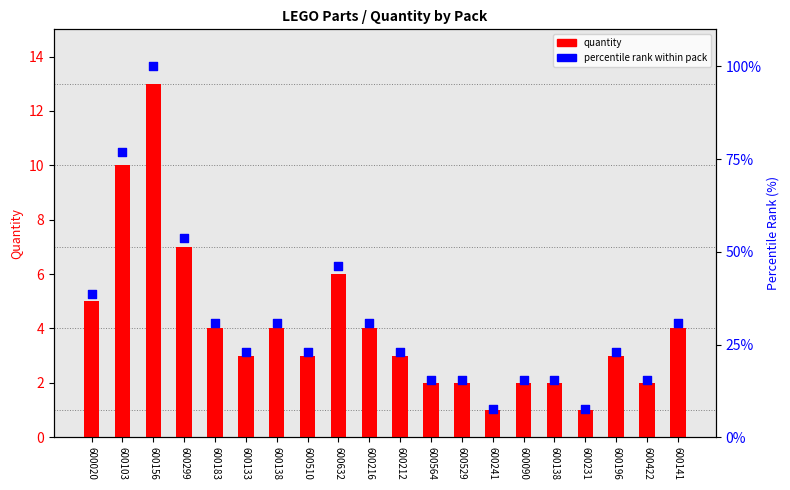

Which series has the widest spread of Y values?

percentile rank within pack